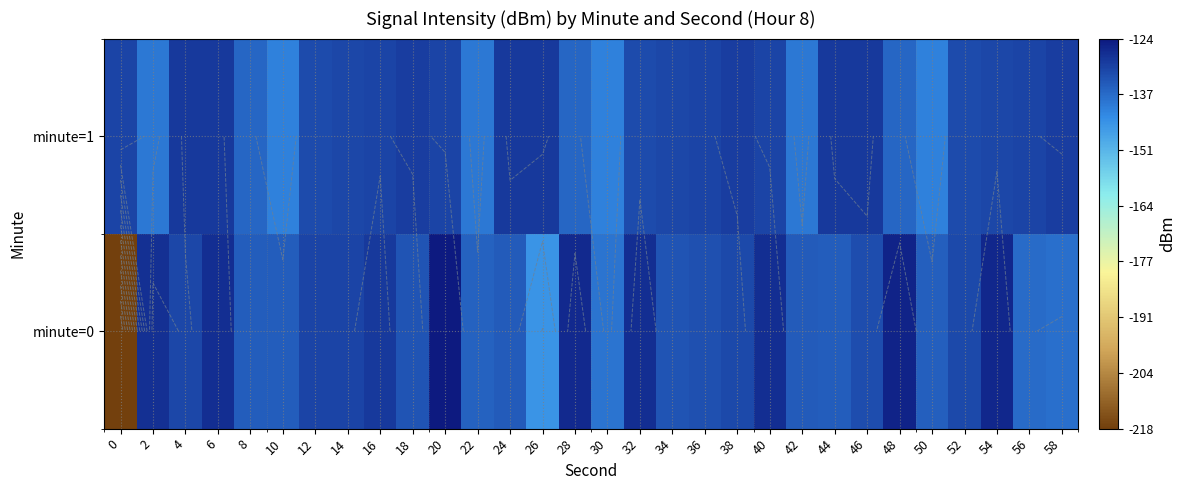

What is the spread (max minus min) of values at 52?

0.1